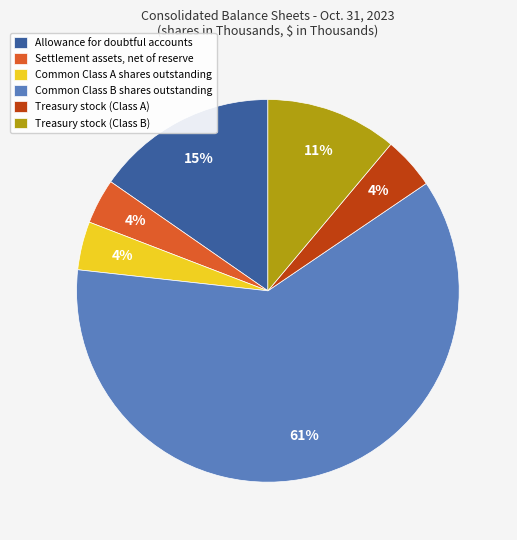

What is the ratio of the value at Common Class A shares outstanding to the value at Allowance for doubtful accounts?

0.3